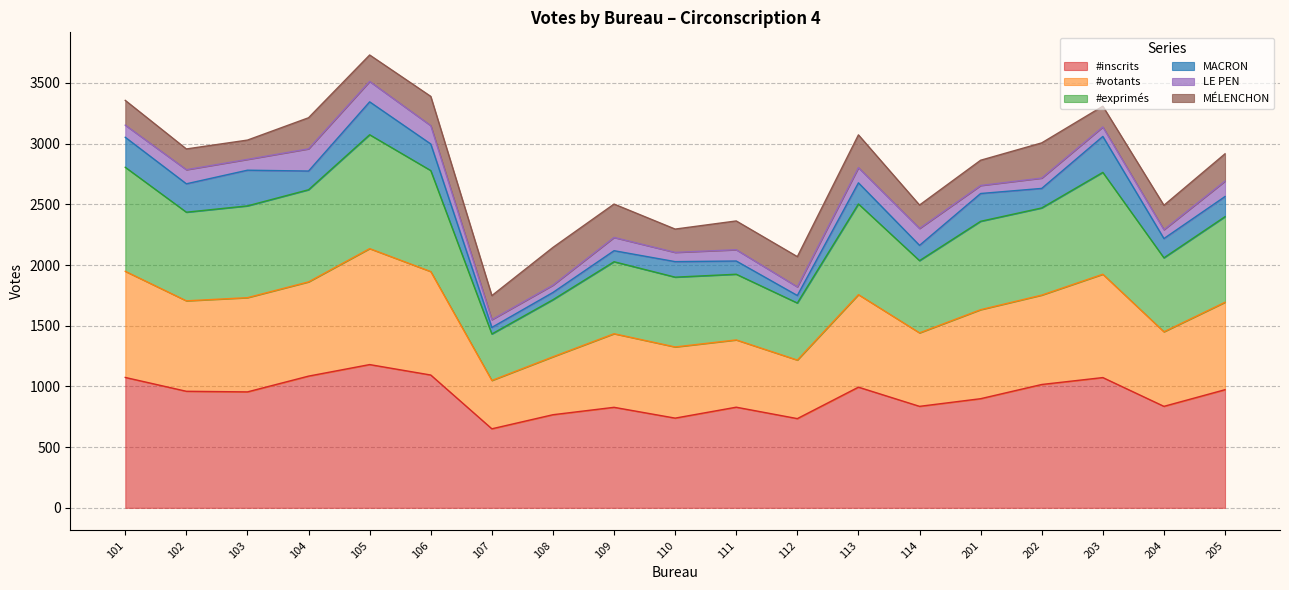

What is the difference between the highest and lowest values at 107?

899